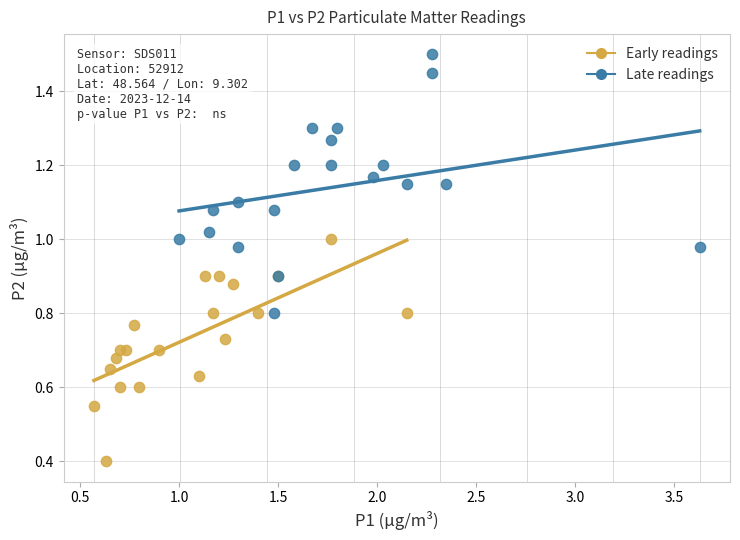

What are all the series names shown in the legend?

Early readings, Late readings